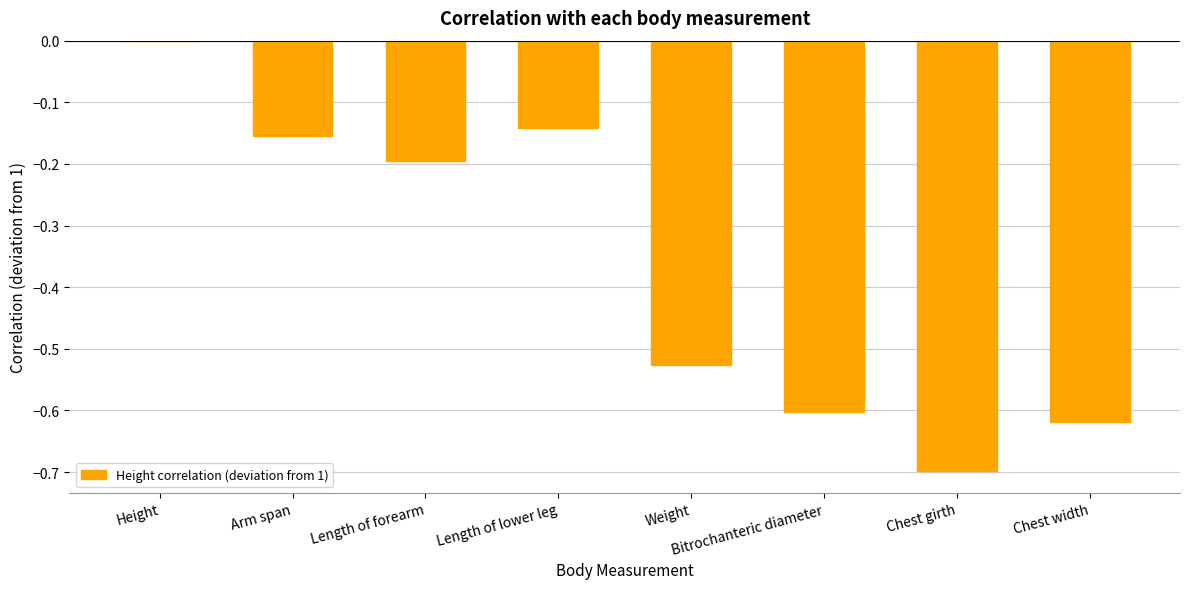

Are the bars grouped side by side (vs. stacked)?

No